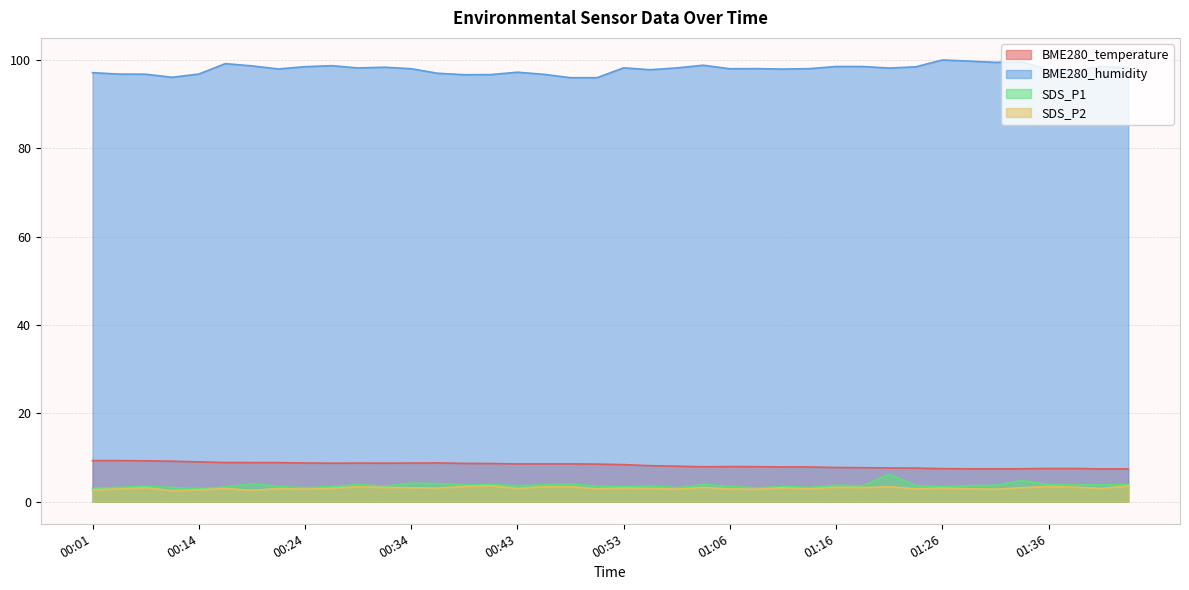

Is it true that SDS_P1 equals 5.5 at 00:21?

False